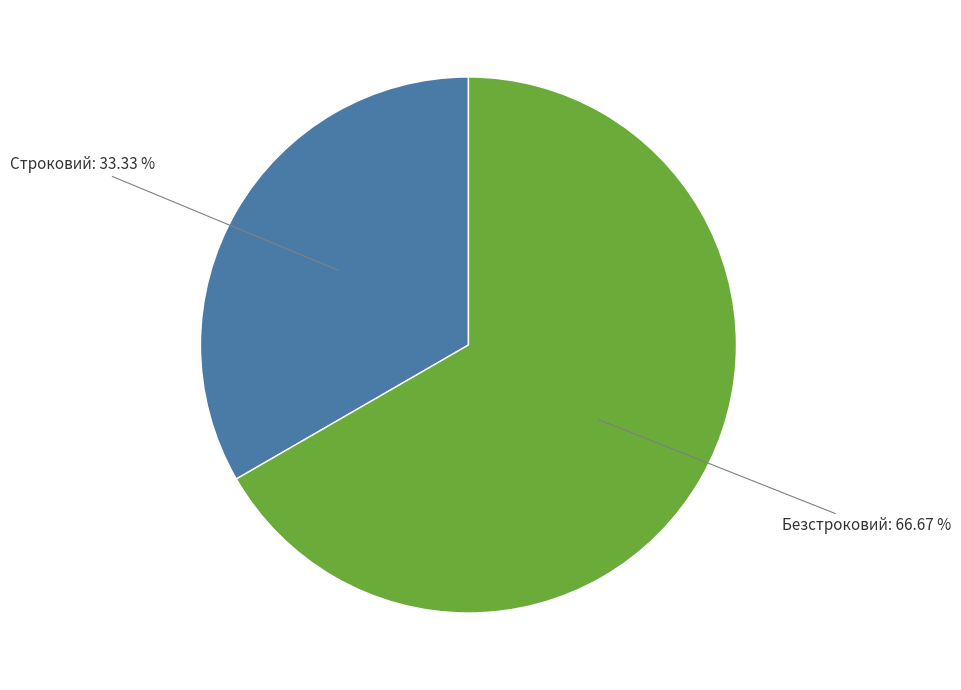

Which slice is the smallest?

Строковий